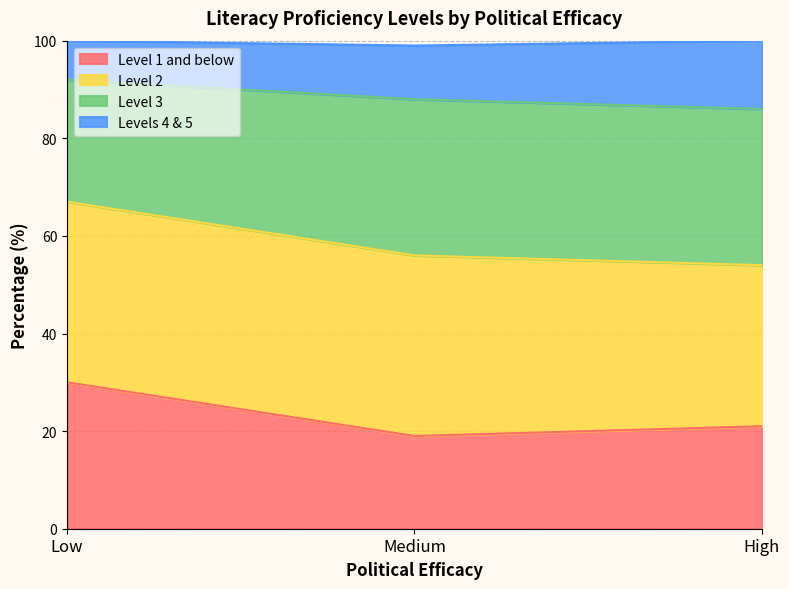

What is the total value across all series at Medium?

99